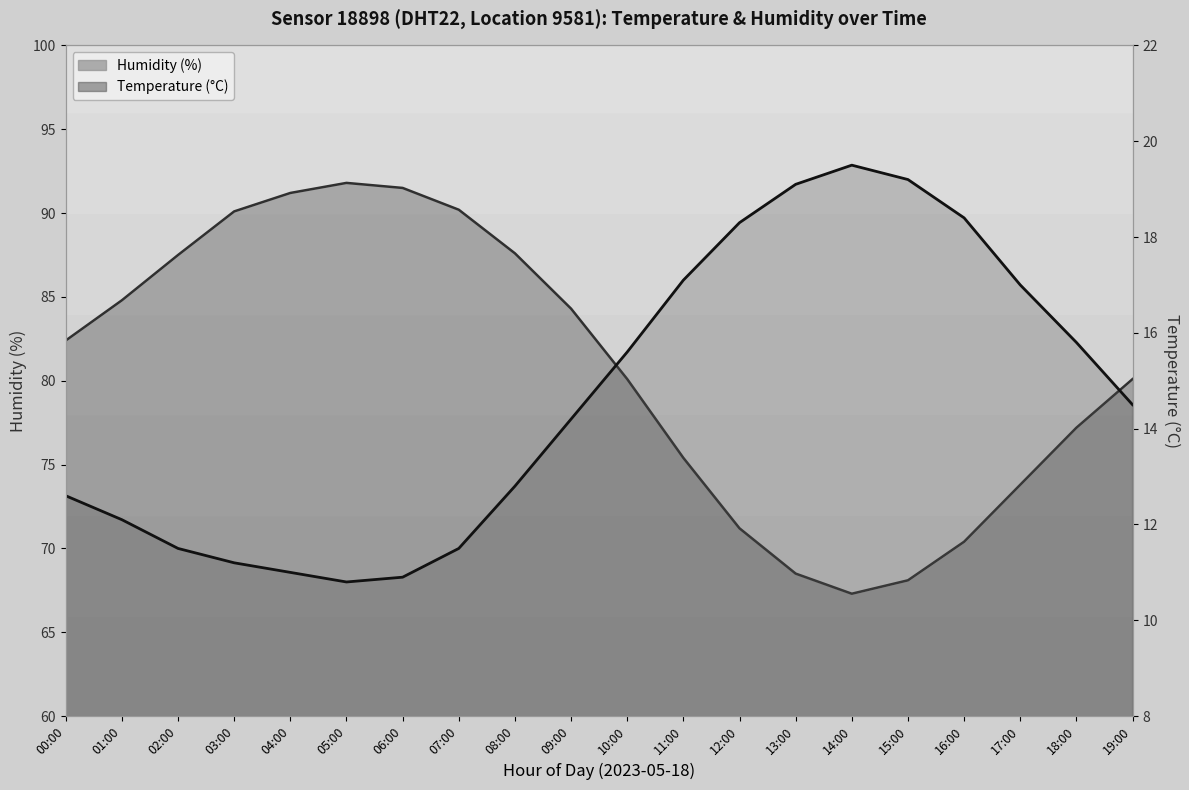

Between 07:00 and 15:00, which series saw the biggest shift?

humidity_line